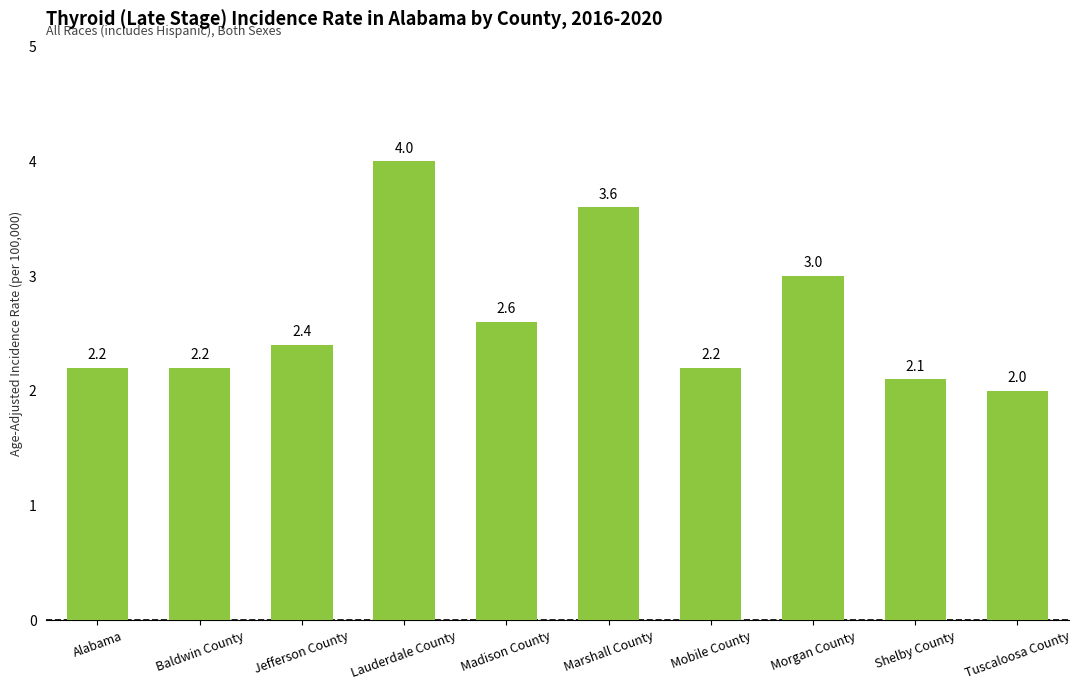

What is the average value?

2.6